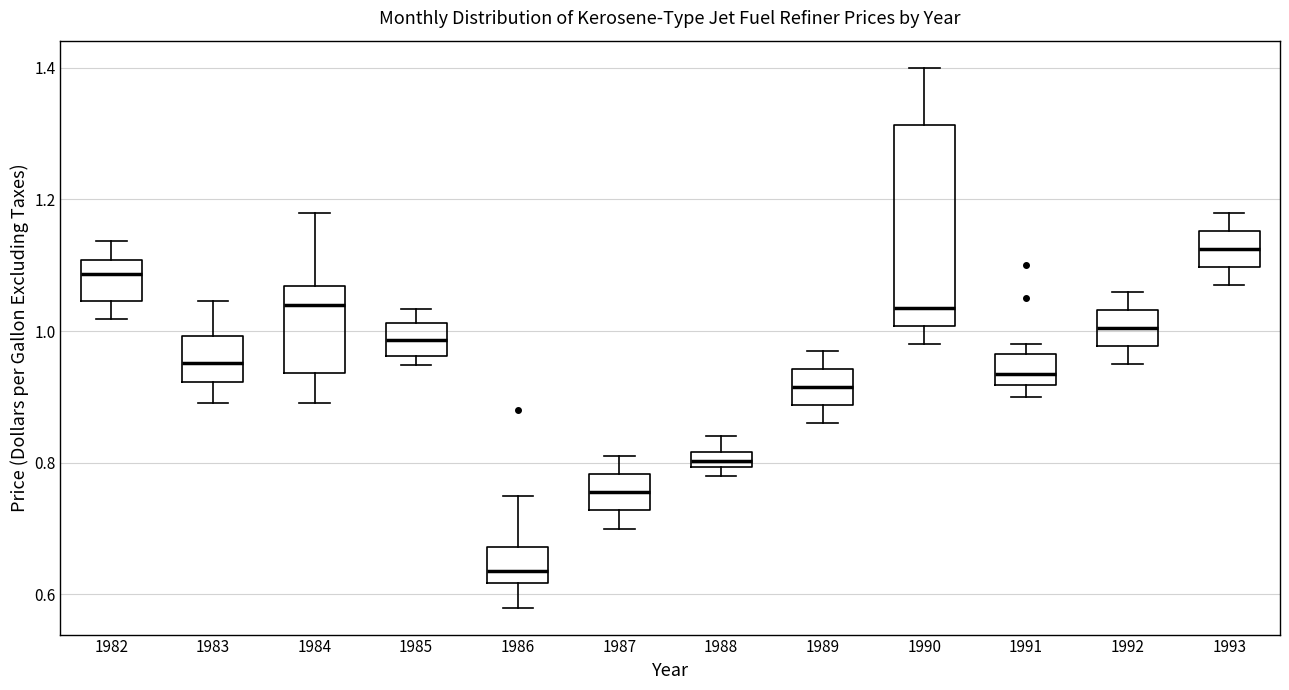

Where is the lower edge of the box at x = 1987 on the y-axis? The values are not printed on the chart, so give them approximately, as read against the axis.

0.72